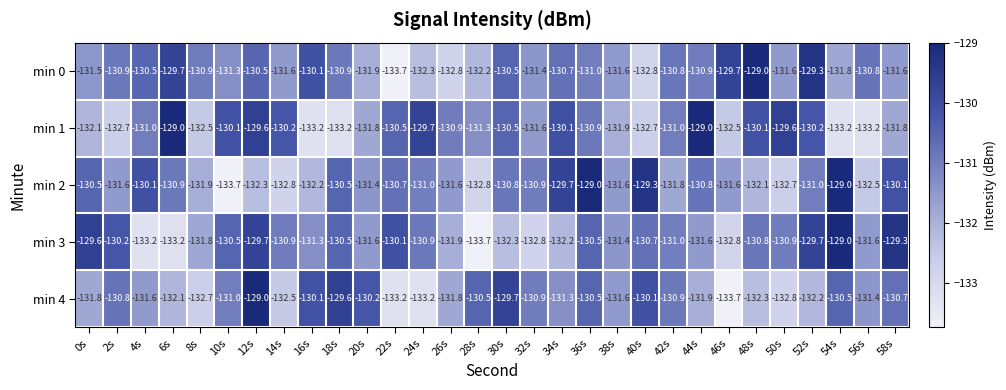

Where does the min 2 series first go above -131?

0s